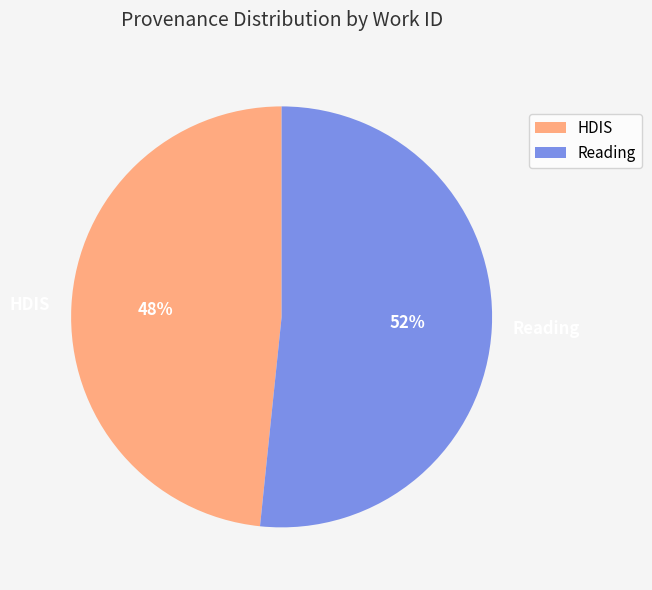

Is HDIS the majority of the pie?

No